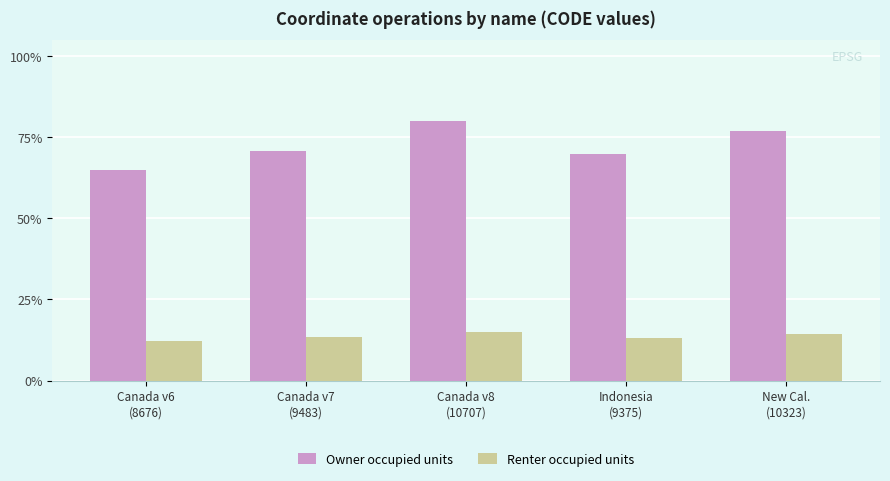

What is the smallest value displayed?

12.2